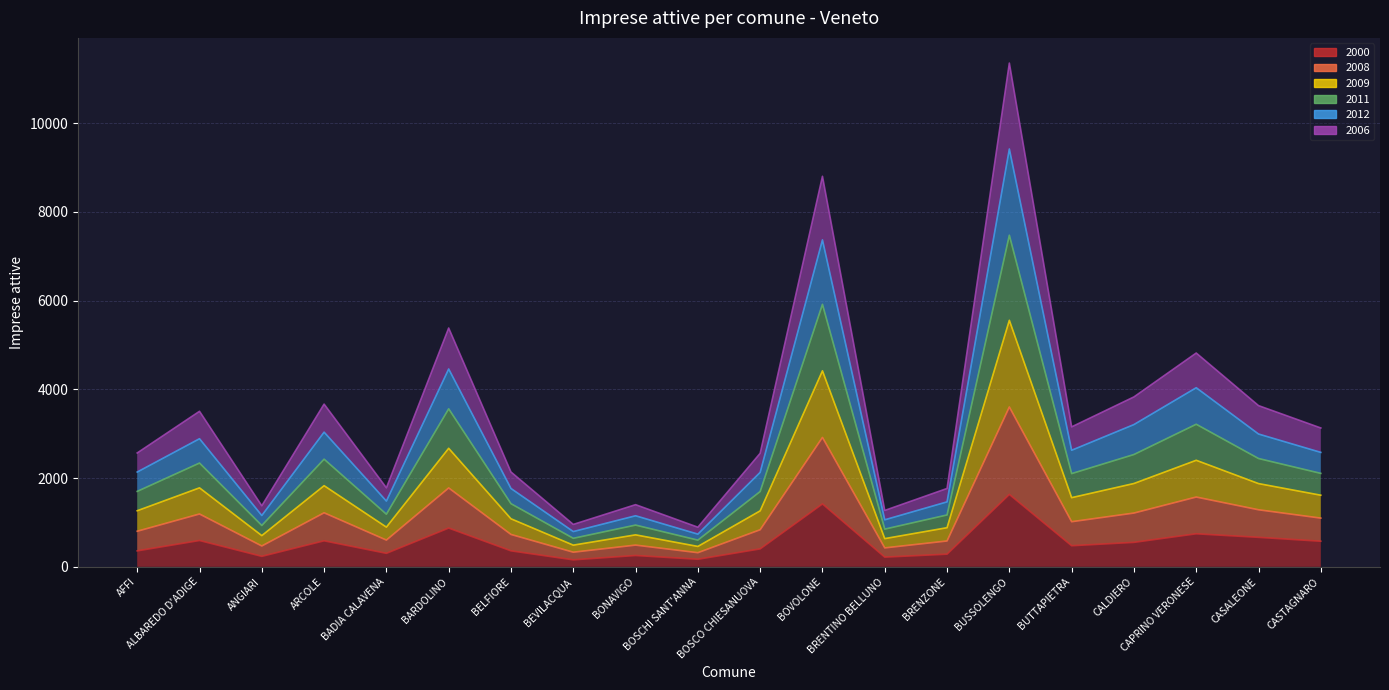

What are all the series names shown in the legend?

2000, 2008, 2009, 2011, 2012, 2006